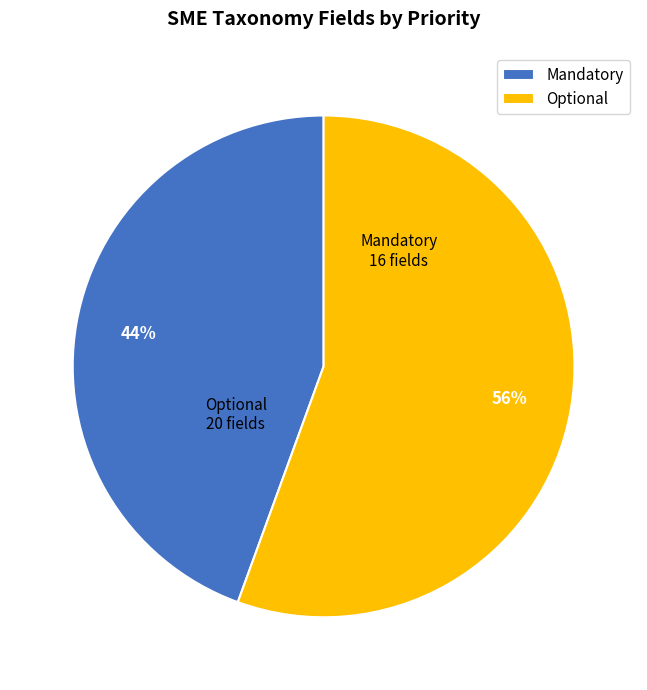

Which slice is the largest?

Optional